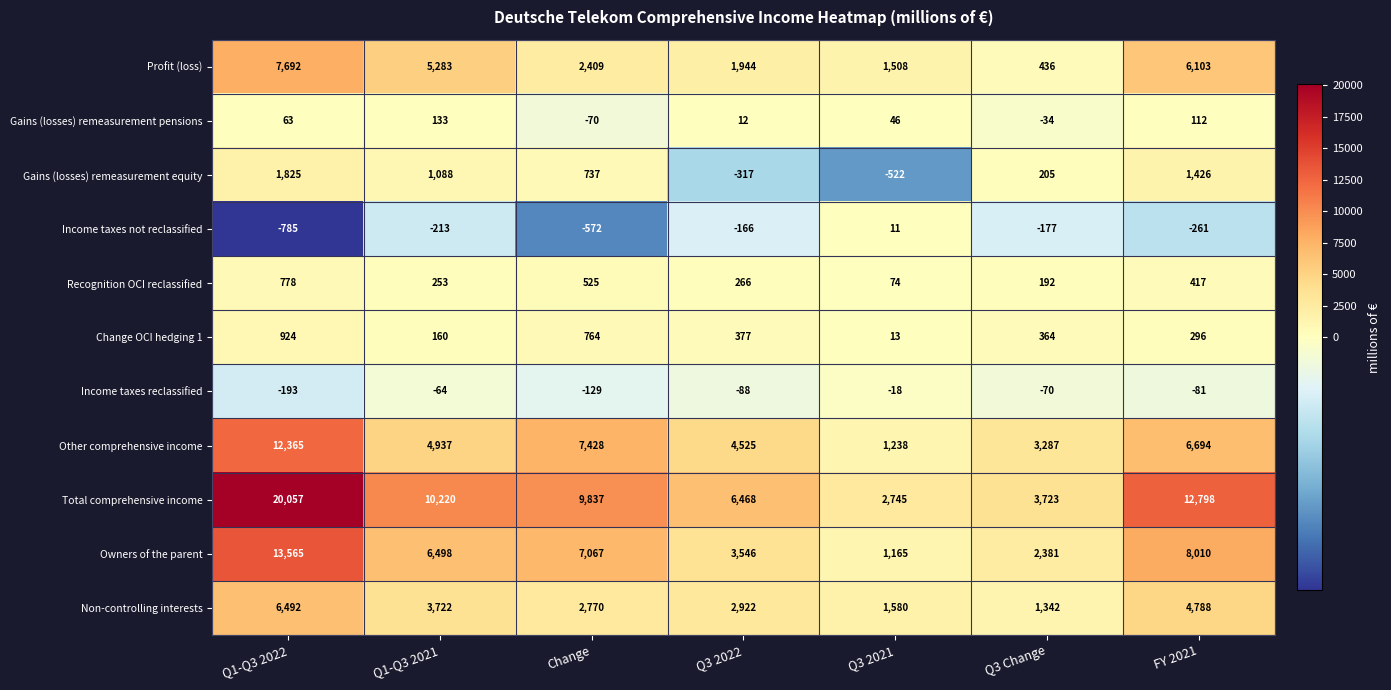

What is the smallest value displayed?

-785